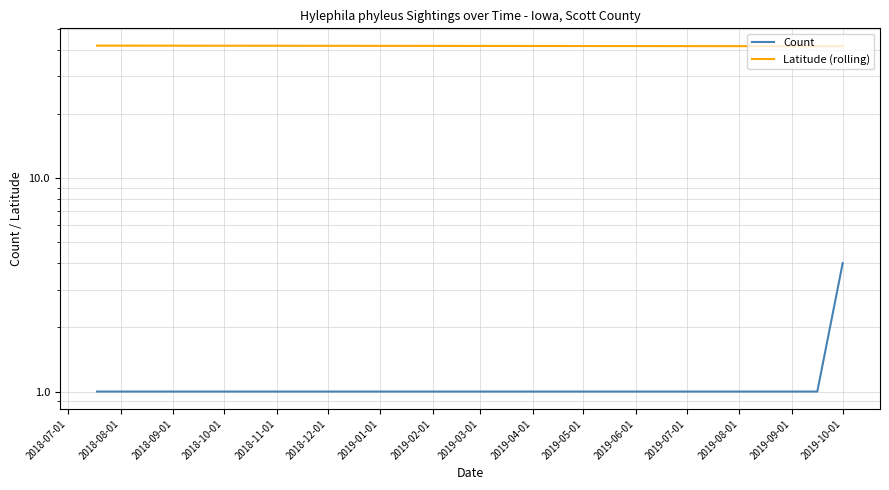

True or false: Count and Latitude (rolling) intersect in this chart.

False